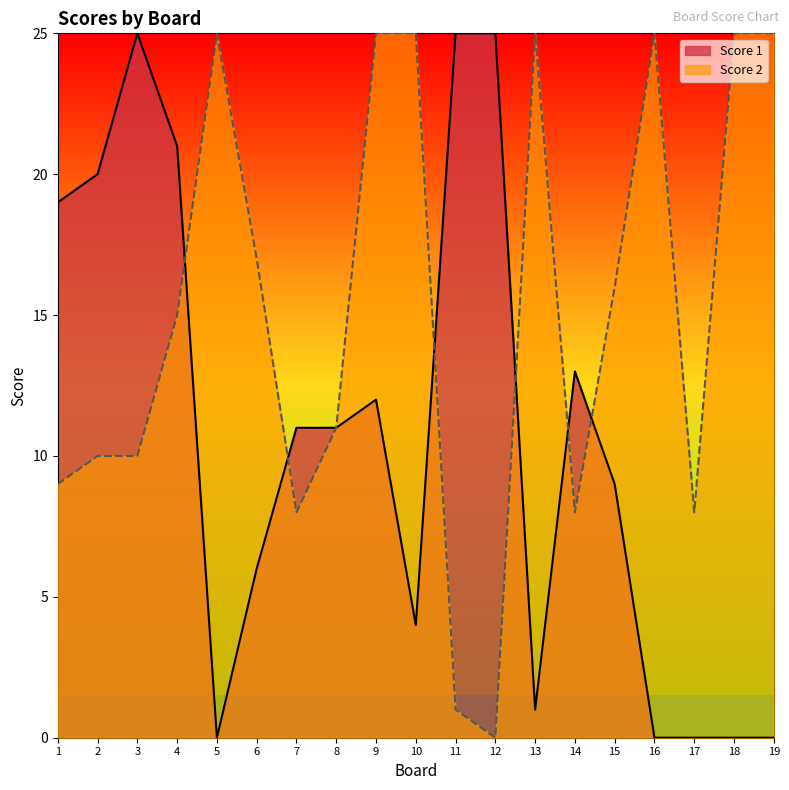

At which category does the chart reach its minimum across all series?

5